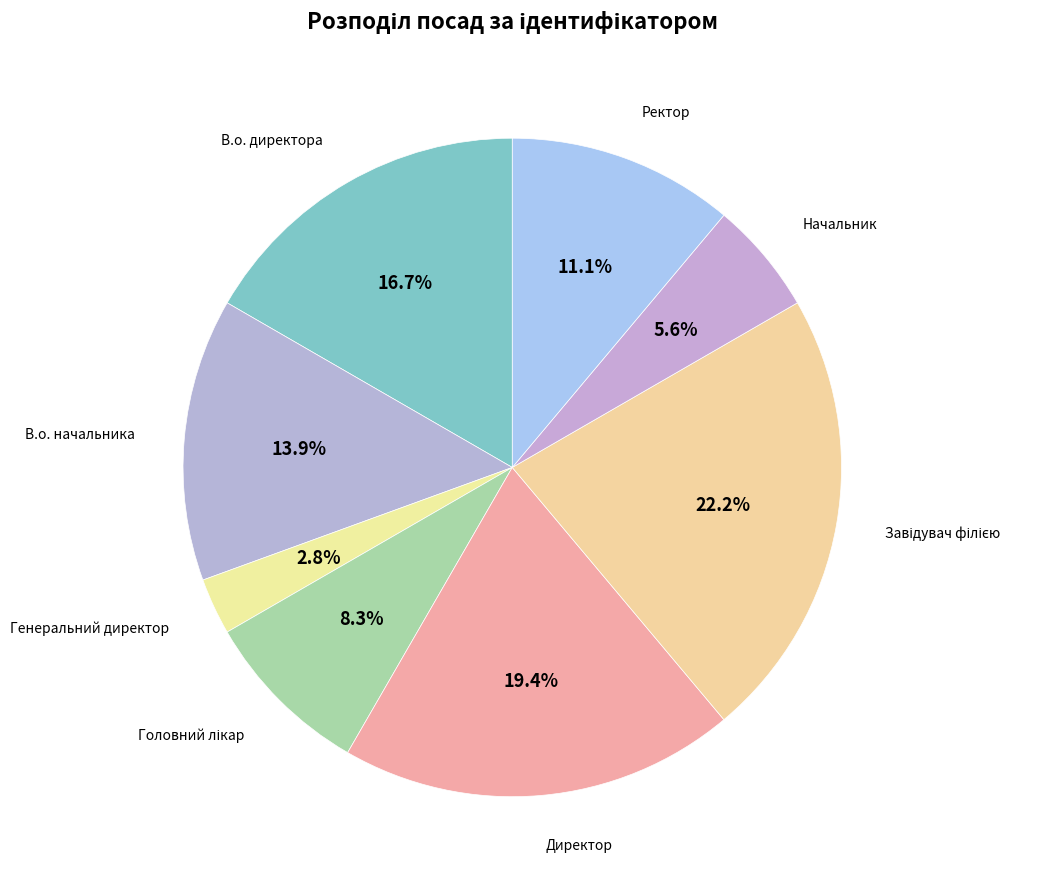

Is there any slice that represents more than half of the pie?

No